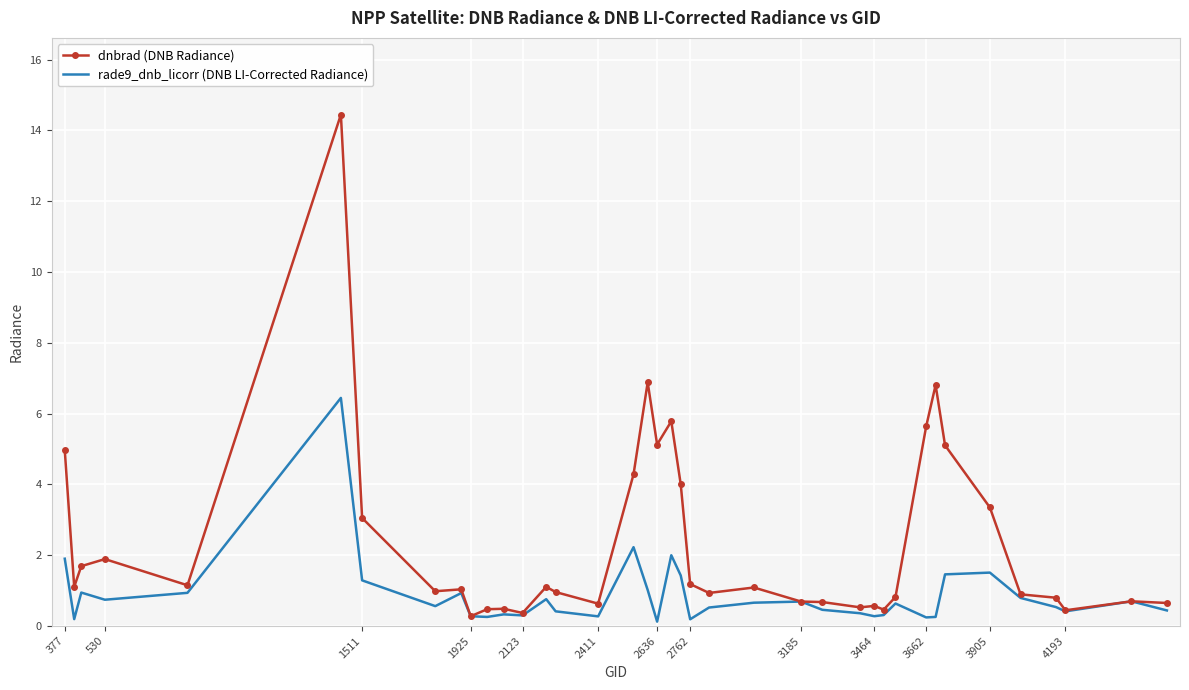

List the series in order of their peak value, highest first.

dnbrad (DNB Radiance), rade9_dnb_licorr (DNB LI-Corrected Radiance)